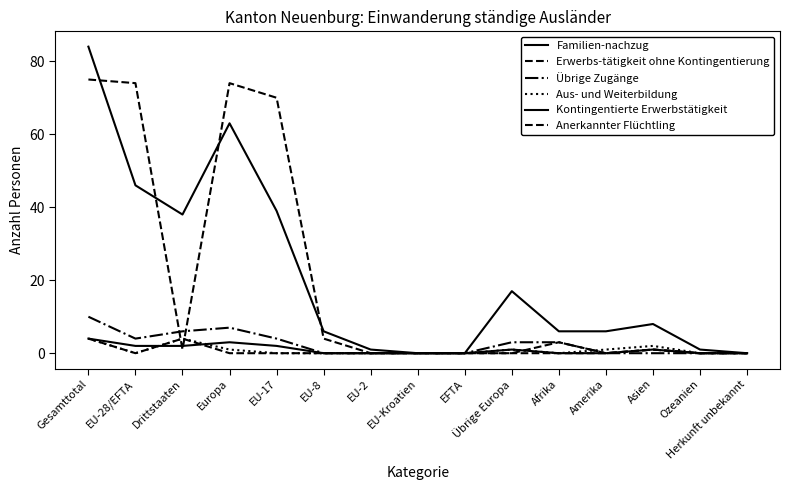

How many lines are shown in the chart?

6